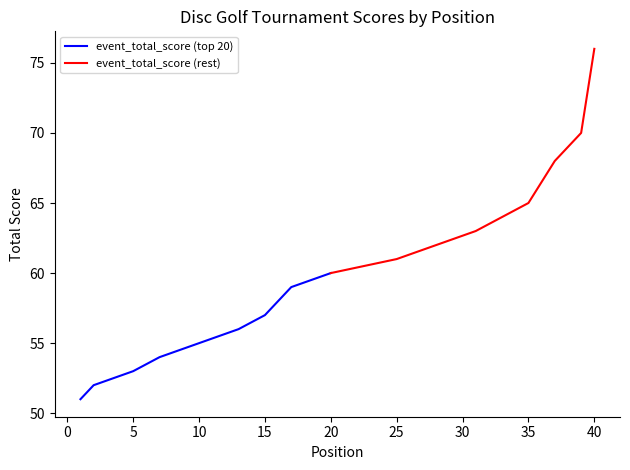

What is the smallest value displayed?

51